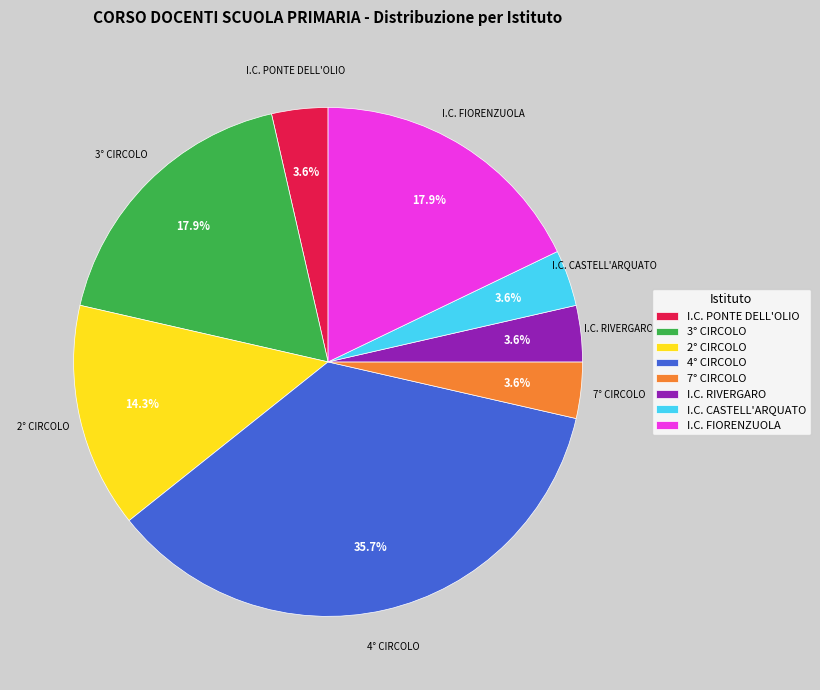

Which category has the biggest portion of the pie?

4° CIRCOLO